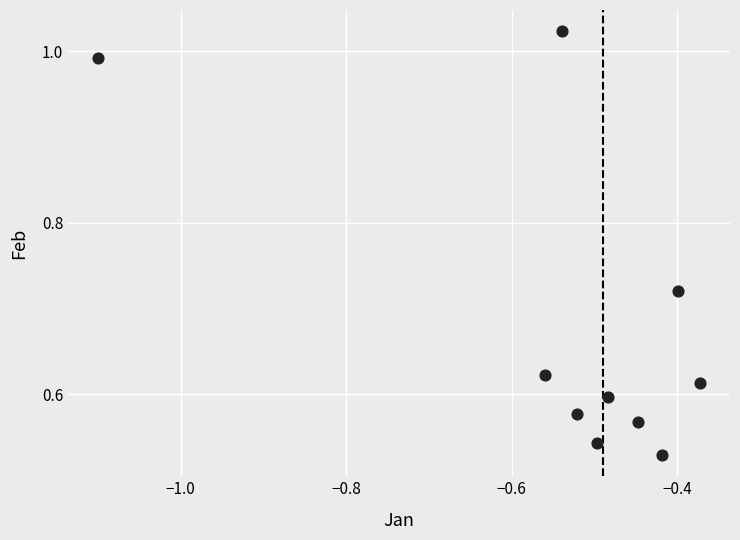

What is the average X value?

-0.5